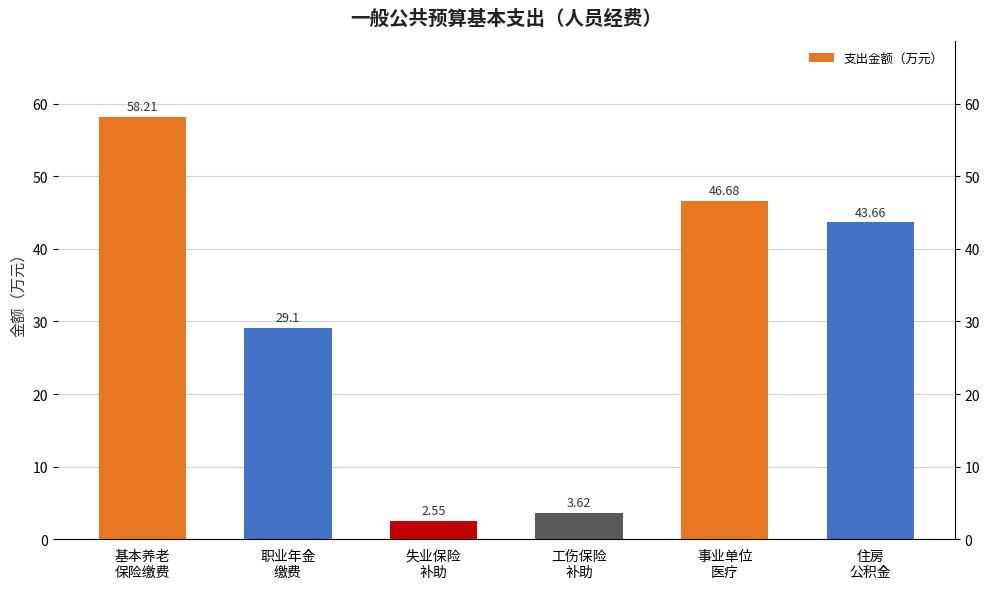

How many distinct data groups are displayed?

1